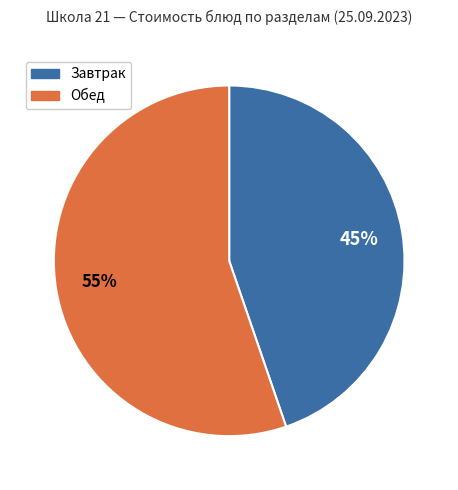

To the nearest percent, what is the average slice percentage?

50%